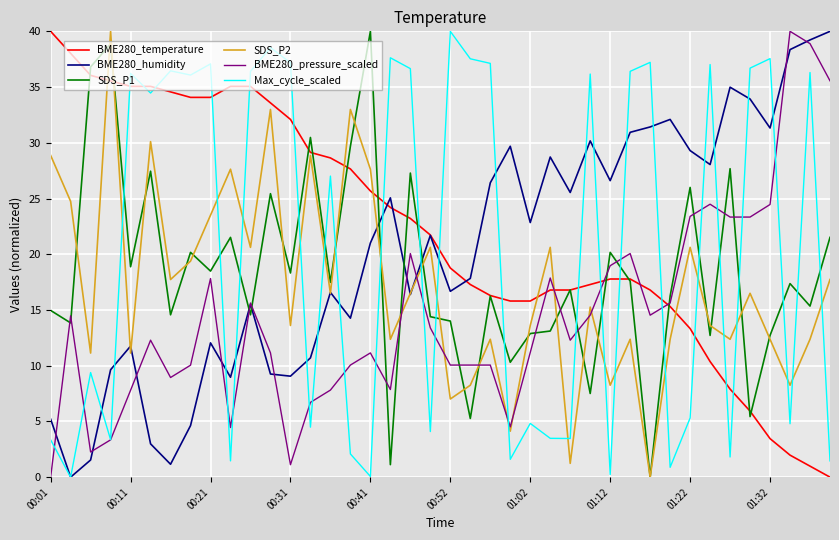

True or false: Max_cycle_scaled and BME280_temperature cross at least once.

True